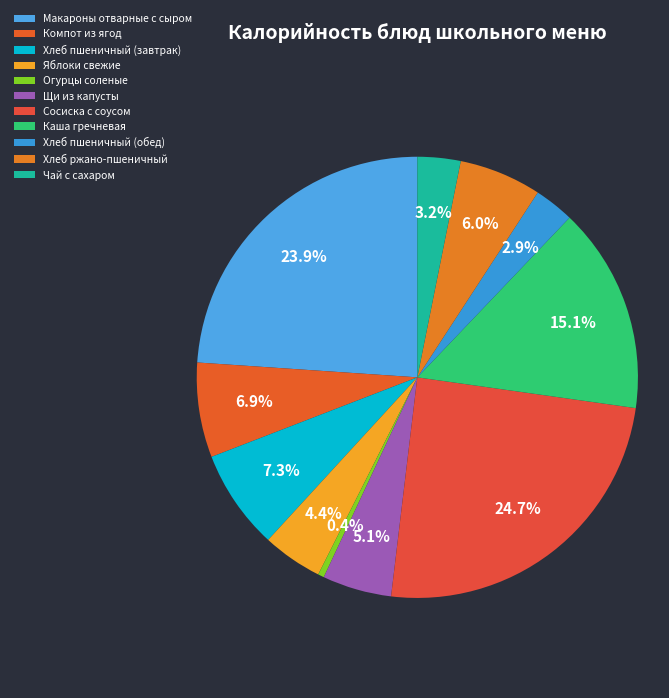

What is the largest slice in the pie chart?

Сосиска с соусом